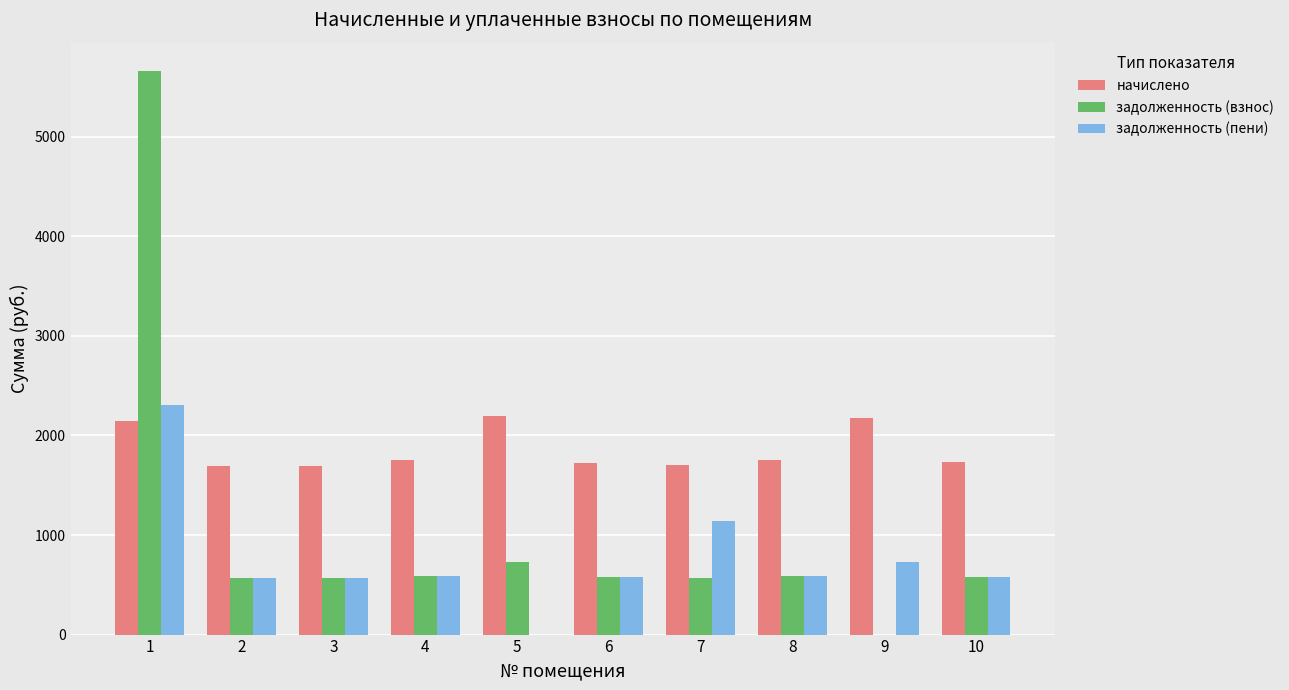

What is the sum of the задолженность (взнос) values at 7 and 6?

1144.2